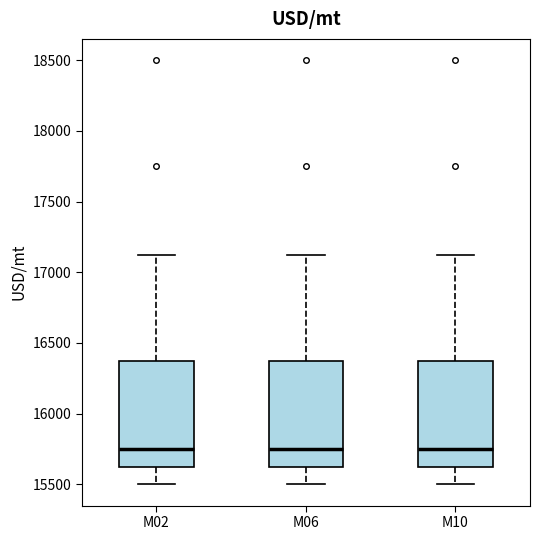

Reading left to right, read every box against the y-axis: the position of its median line, the range the box covers, and the ends of its whiskers. The values are not printed on the chart, so give them approximately, as read against the axis.

M02: median 15750, box 15650 to 16400, whiskers 15500 to 17150
M06: median 15750, box 15650 to 16400, whiskers 15500 to 17150
M10: median 15750, box 15650 to 16400, whiskers 15500 to 17150